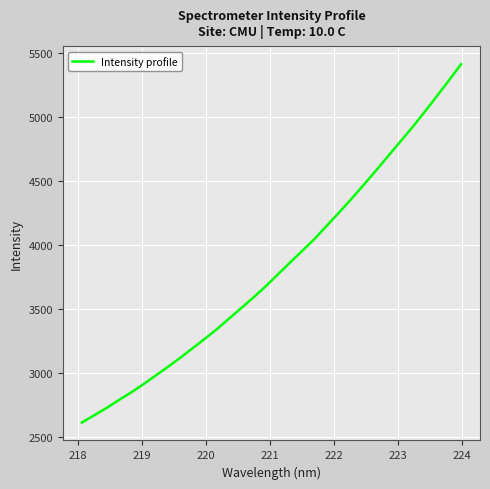

What is the maximum value shown in the chart?

5415.5